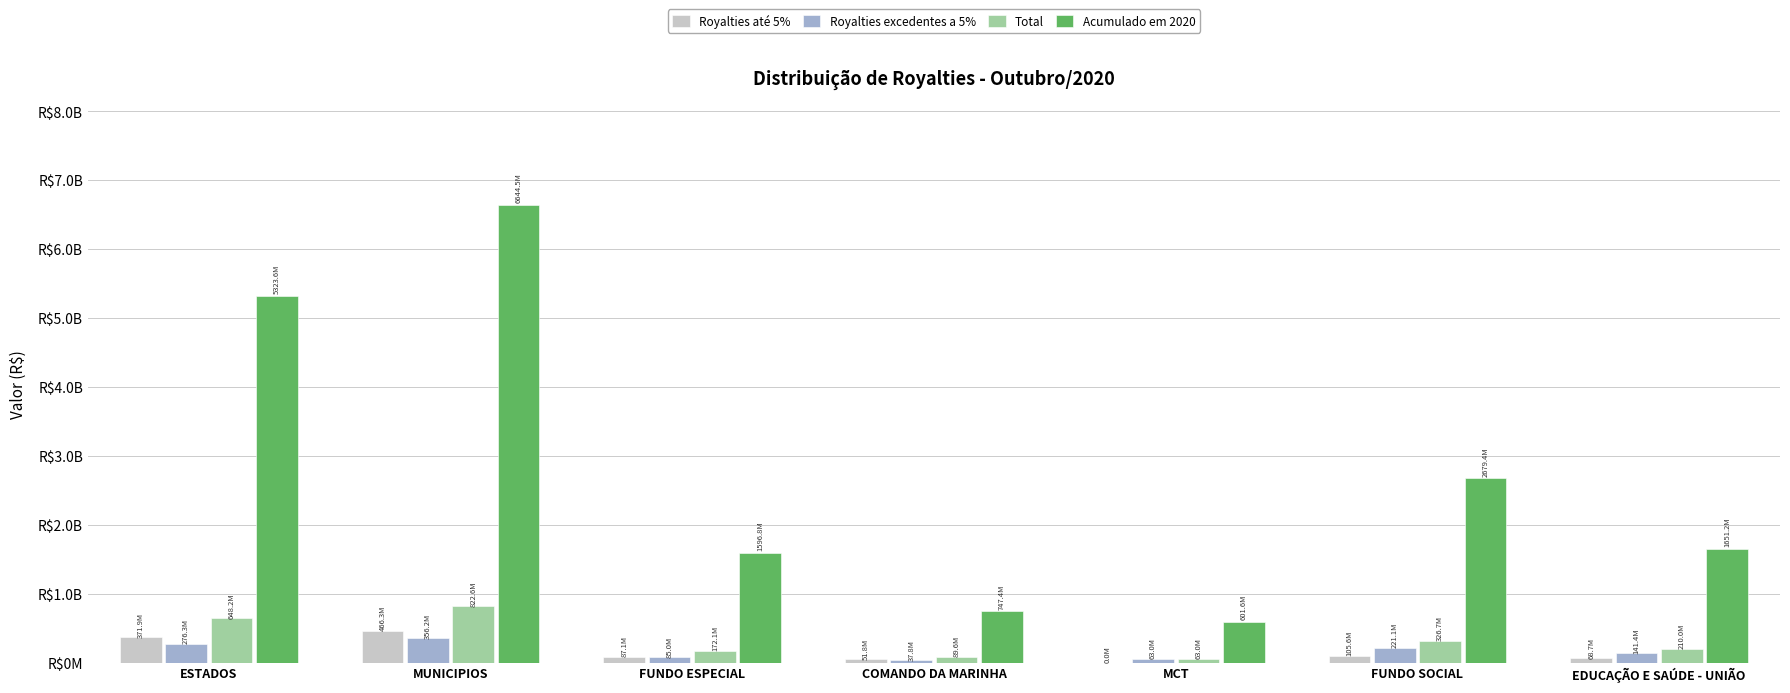

What are all the series names shown in the legend?

Royalties até 5%, Royalties excedentes a 5%, Total, Acumulado em 2020